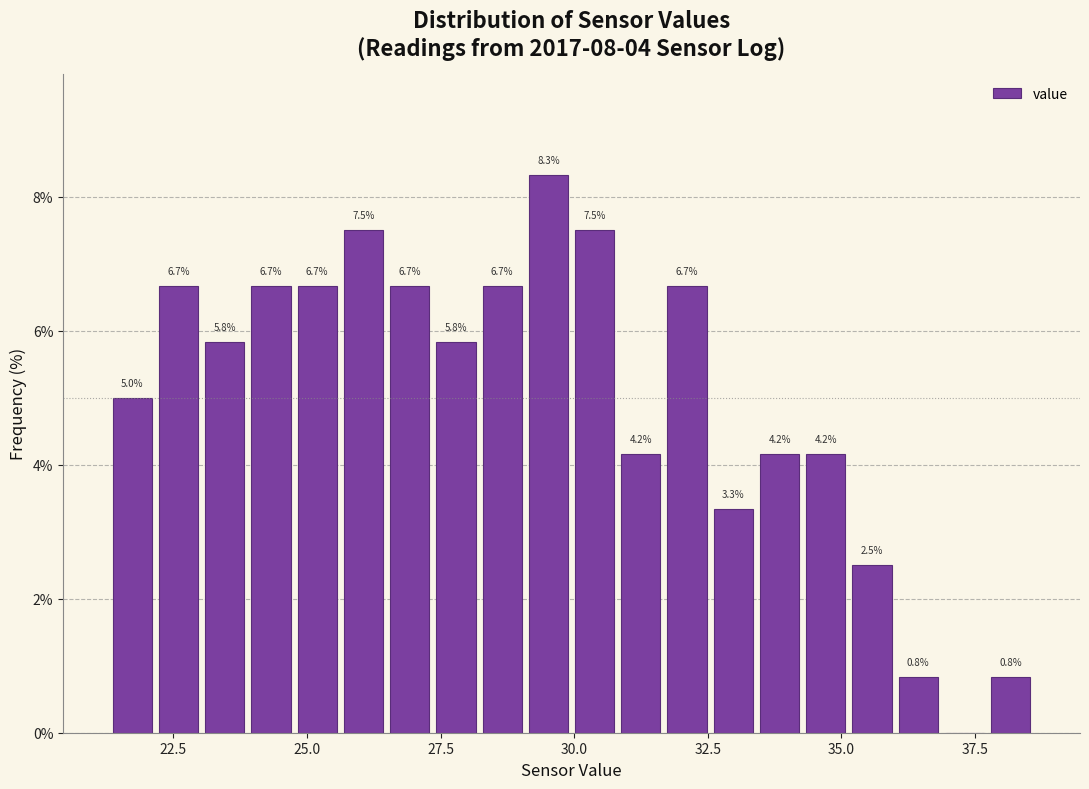

Around what value on the x-axis is the tallest bar? Give the approximate position of its centre, as read against the axis.

29.5